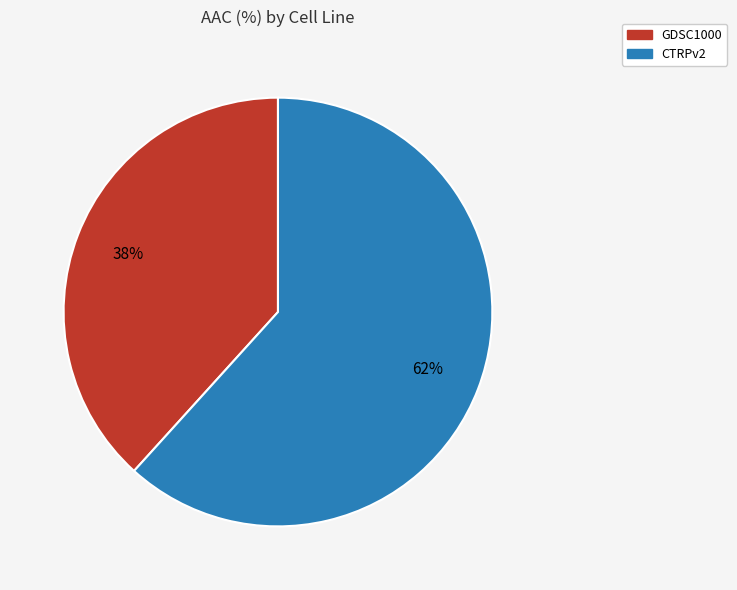

Is CTRPv2 the majority of the pie?

Yes